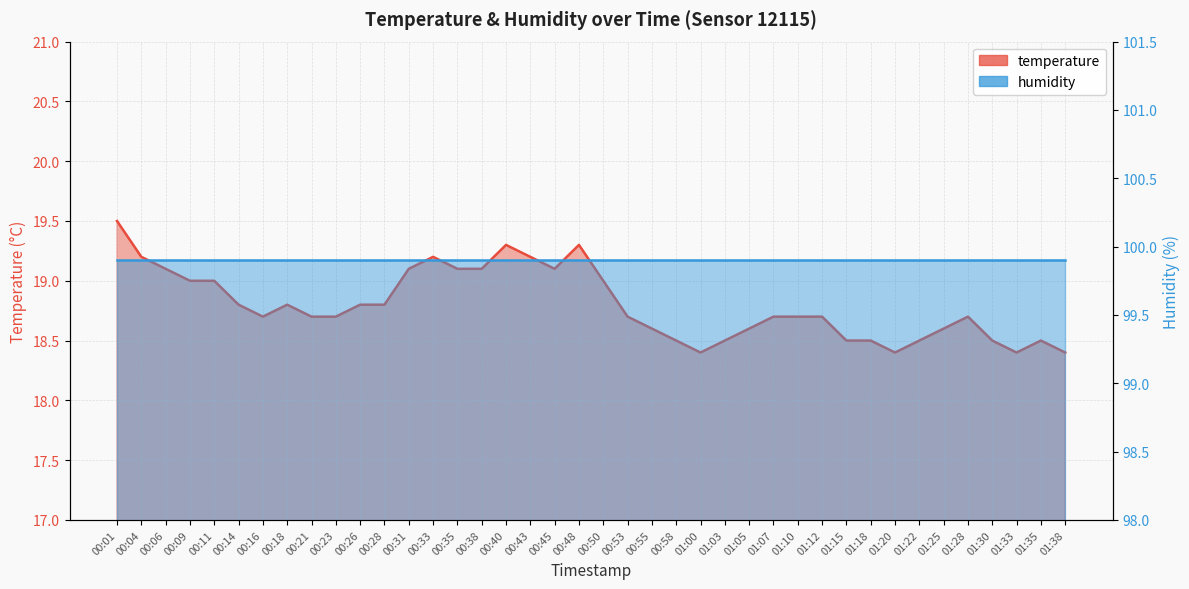

Rank the categories by value from highest to lowest.

00:01, 00:40, 00:48, 00:04, 00:33, 00:43, 00:06, 00:31, 00:35, 00:38, 00:45, 00:09, 00:11, 00:50, 00:14, 00:18, 00:26, 00:28, 00:16, 00:21, 00:23, 00:53, 01:07, 01:10, 01:12, 01:28, 00:55, 01:05, 01:25, 00:58, 01:03, 01:15, 01:18, 01:22, 01:30, 01:35, 01:00, 01:20, 01:33, 01:38